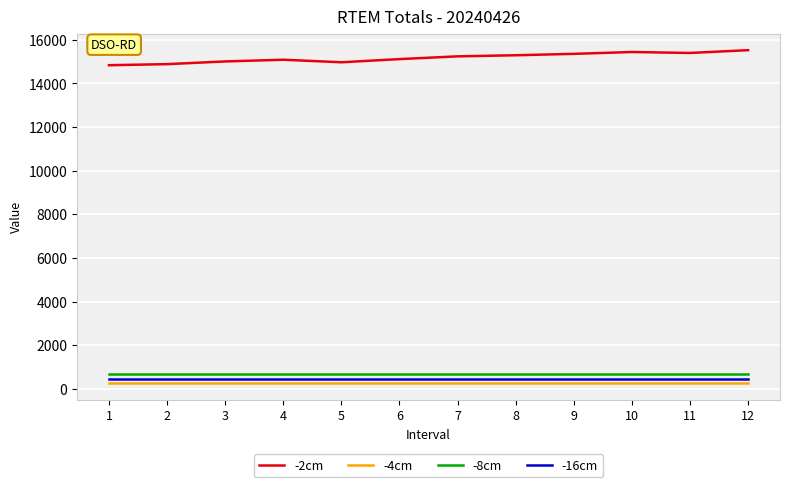

Is it true that -16cm equals 450.0 at 11?

True